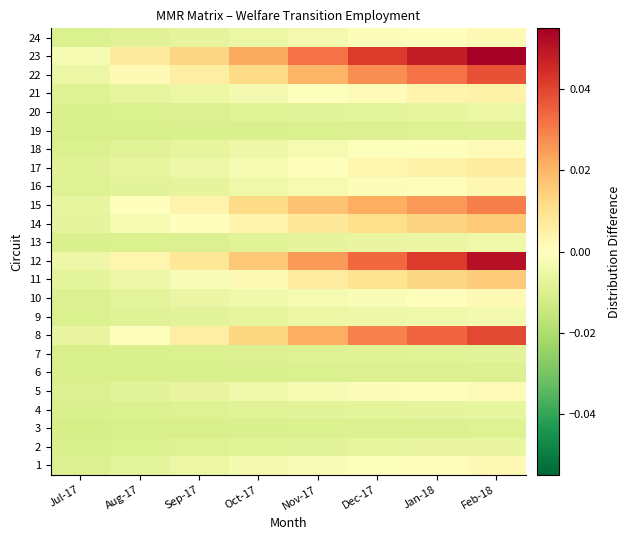

What is the total value across all series at Aug-17?

-0.1